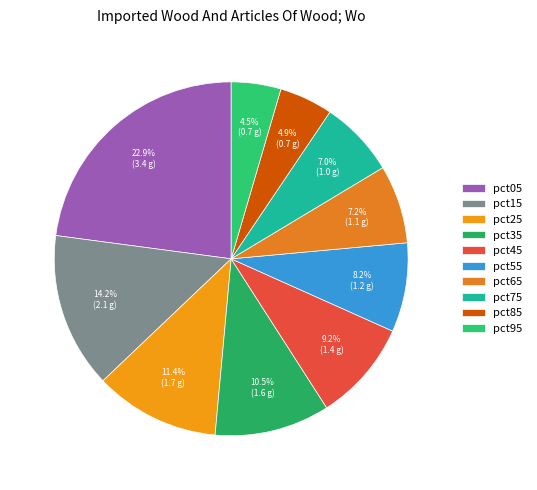

Which category has the biggest portion of the pie?

pct05